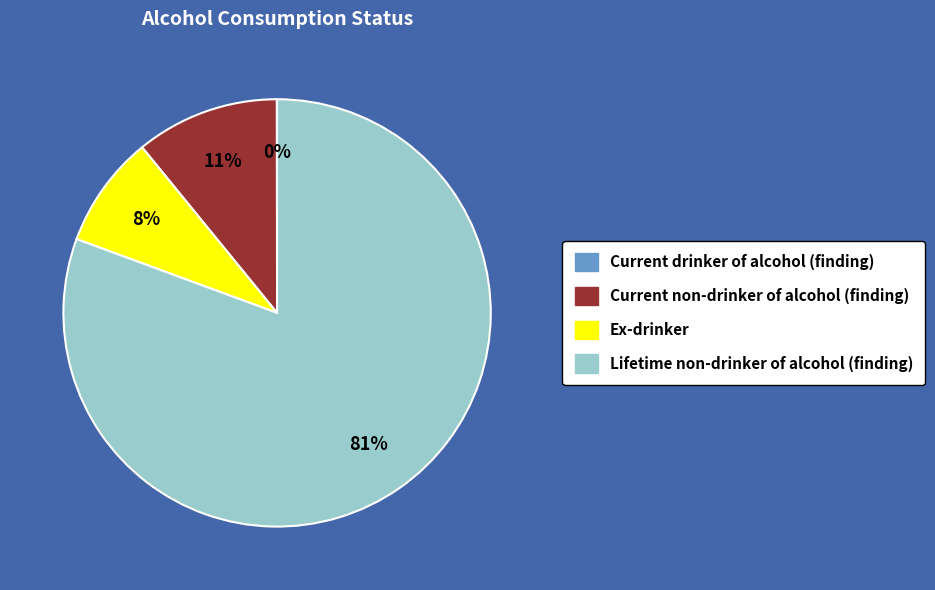

Combined, do Ex-drinker and Lifetime non-drinker of alcohol (finding) account for over 50%?

Yes